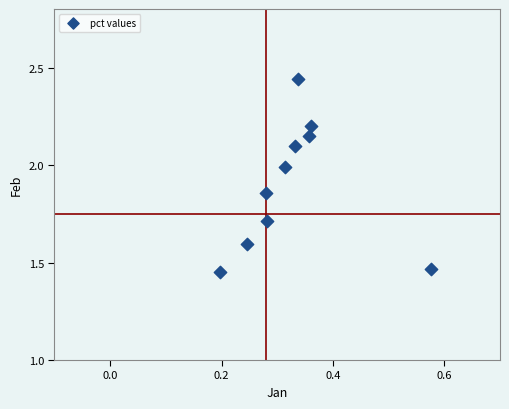

What is the range of X values (max minus min)?

0.4